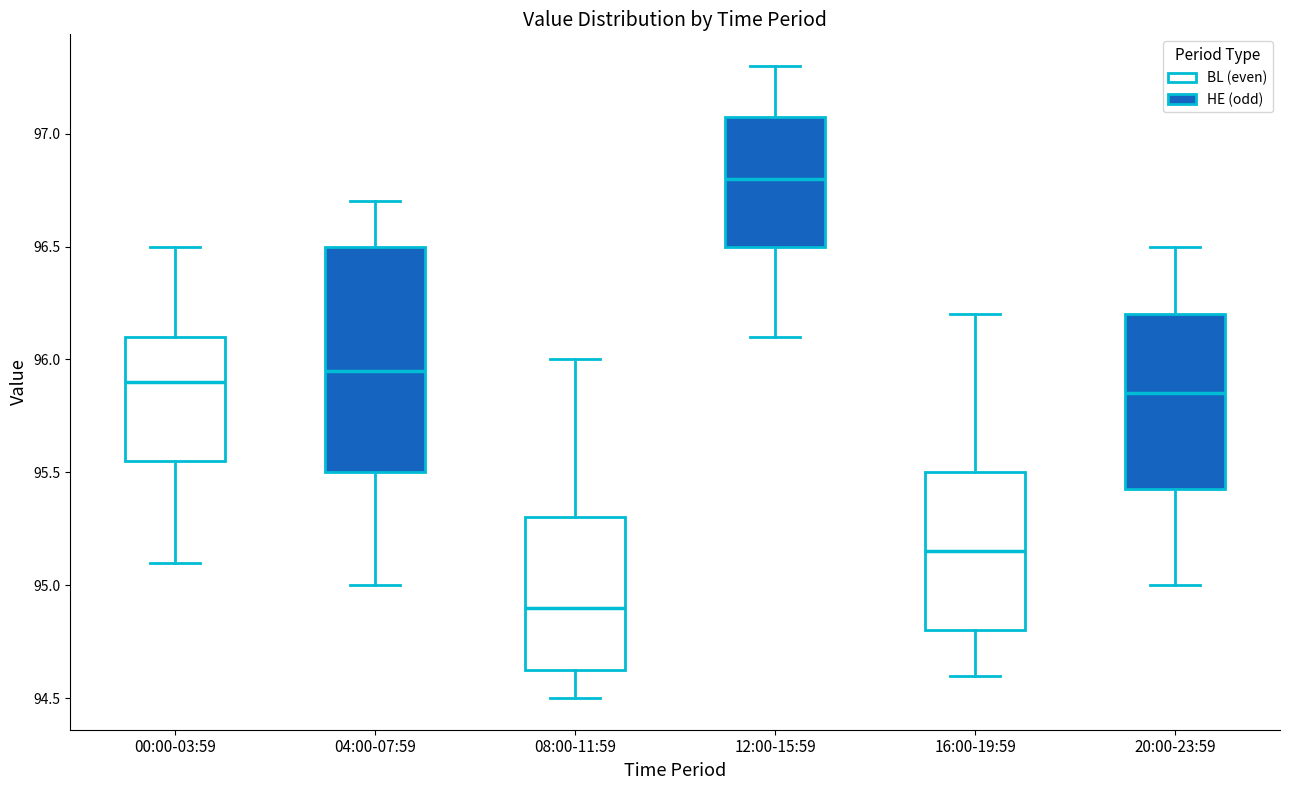

Where does the upper whisker of the box for 16:00-19:59 end on the y-axis? The values are not printed on the chart, so give them approximately, as read against the axis.

96.20